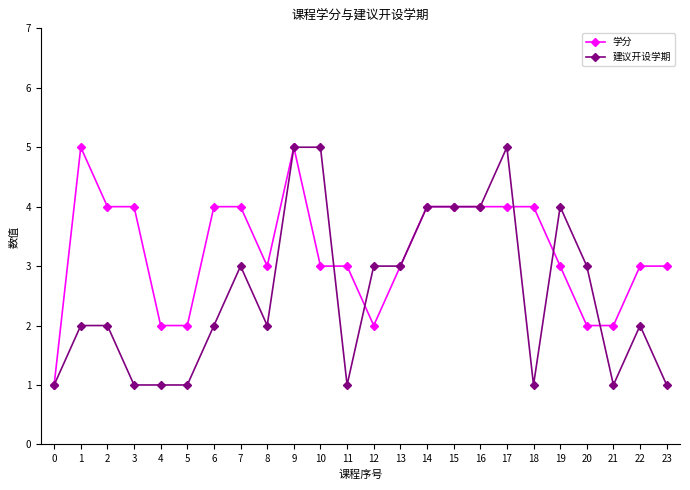

Between 1 and 8, which series saw the biggest shift?

学分